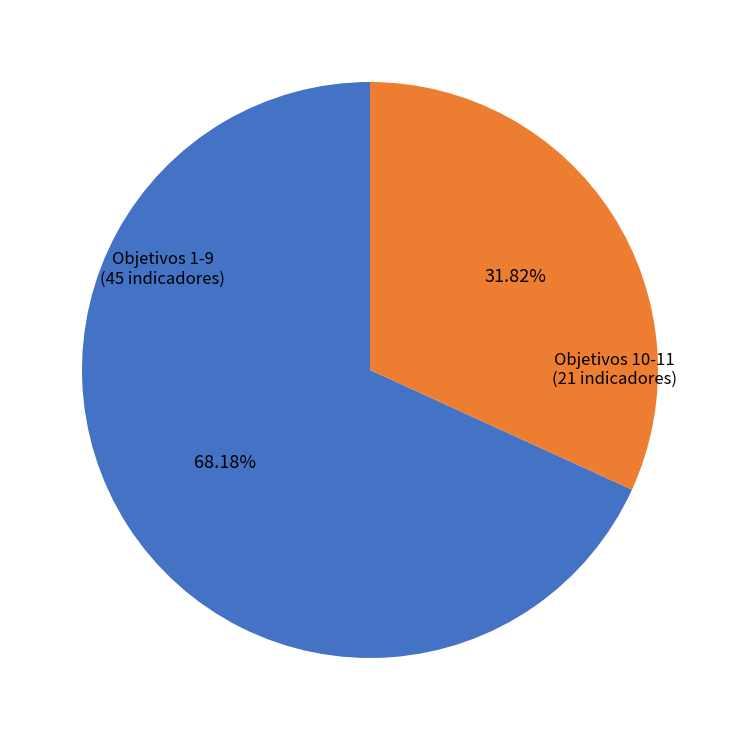

Does any single category account for the majority?

Yes